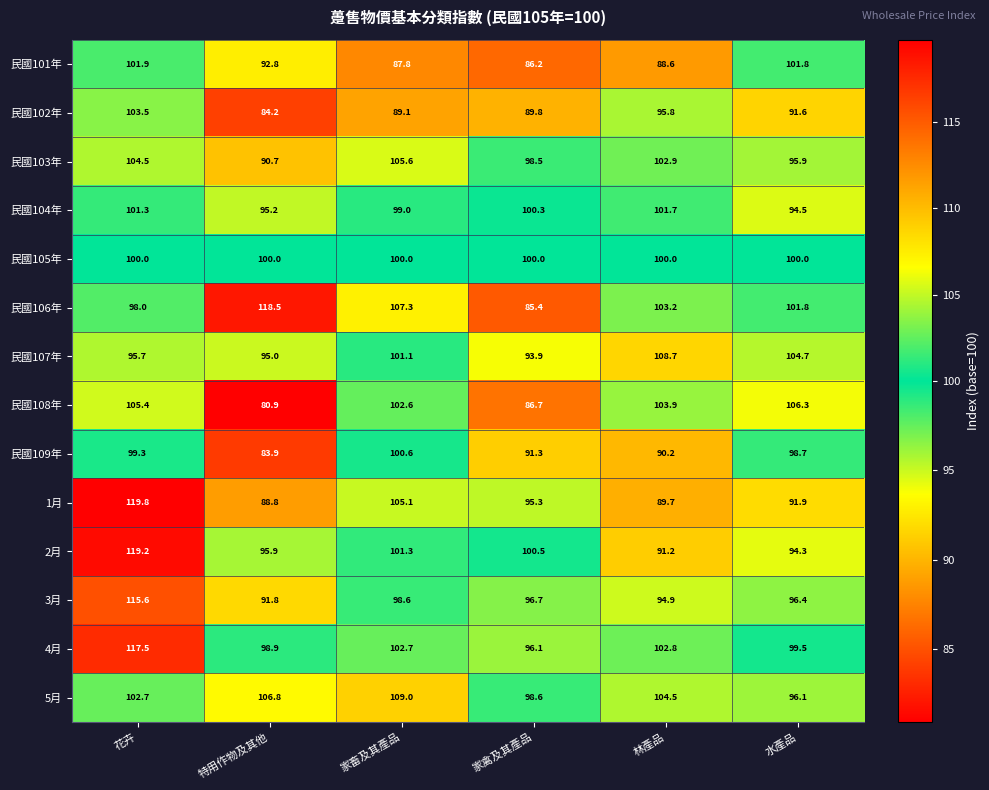

Between 家畜及其產品 and 林產品, which series saw the biggest shift?

1月